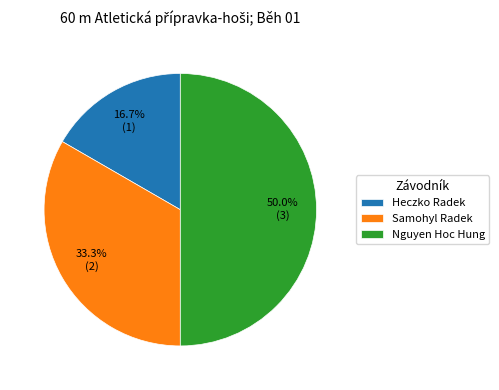

Which category has the biggest portion of the pie?

Nguyen Hoc Hung